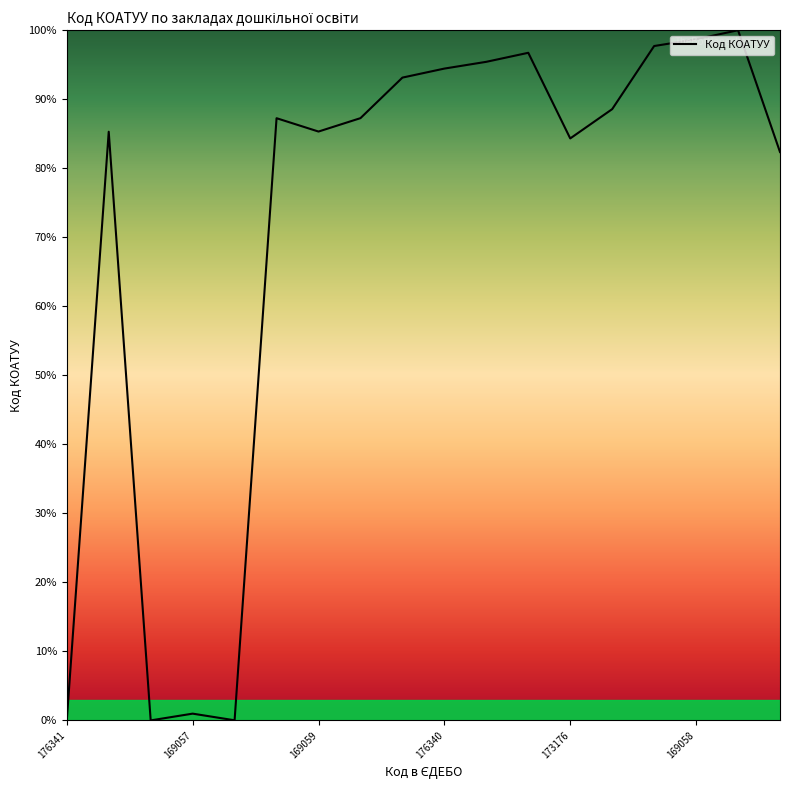

What is the difference between the maximum and minimum values?

100.0